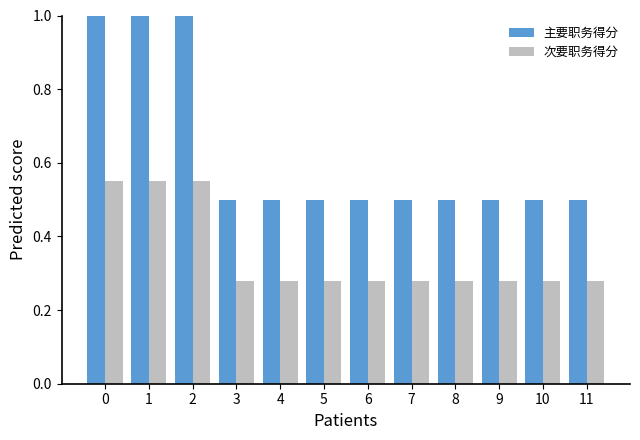

The value of 主要职务得分 at 6 is 0.5. True or false?

True